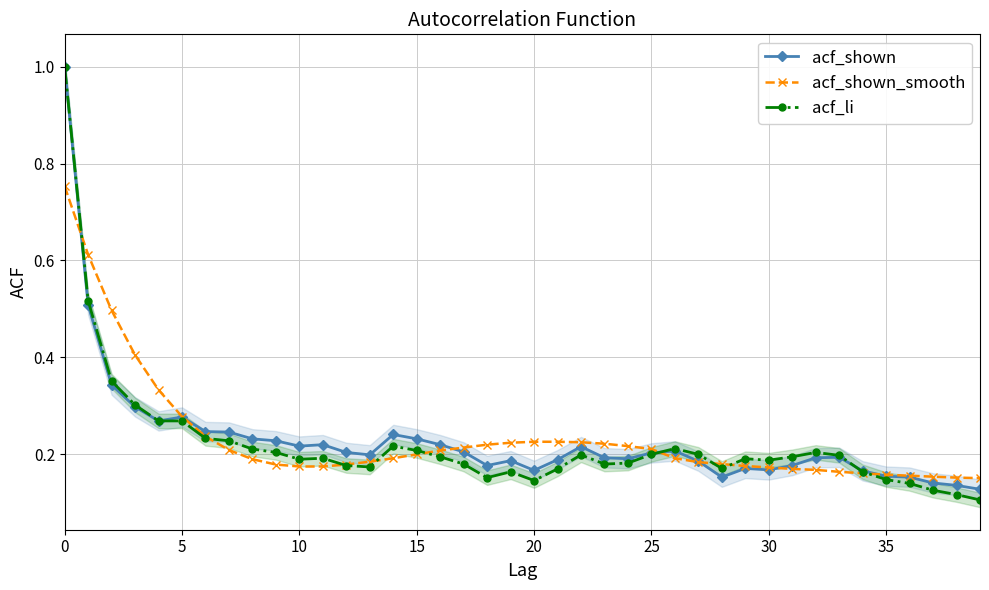

What are all the series names shown in the legend?

acf_shown, acf_shown_smooth, acf_li